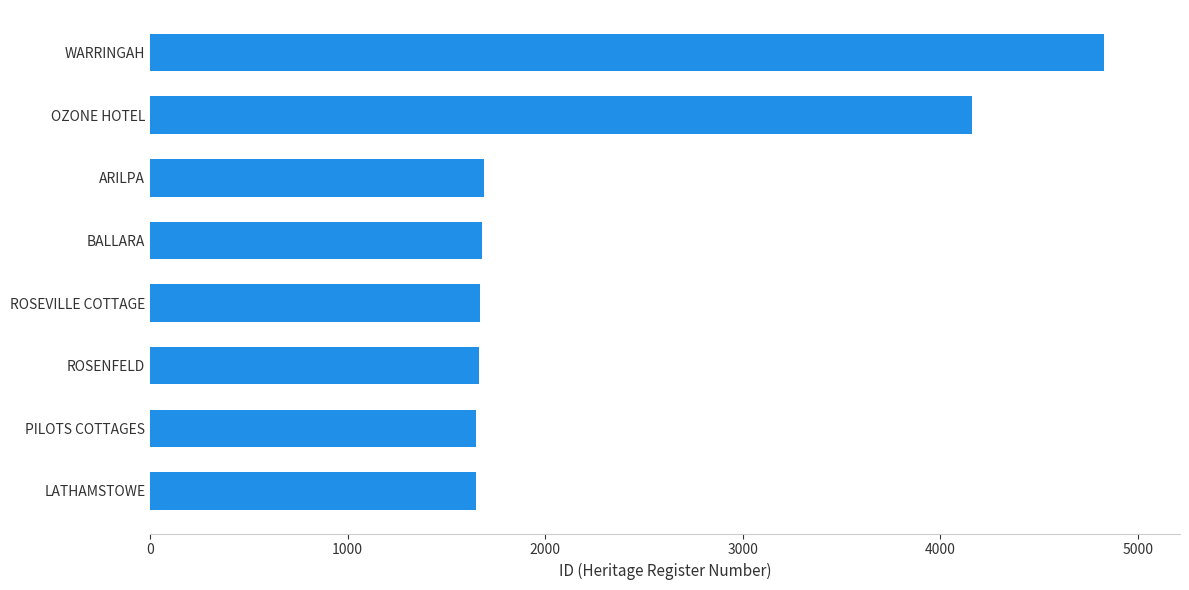

What is the ratio of the value at LATHAMSTOWE to the value at OZONE HOTEL?

0.4